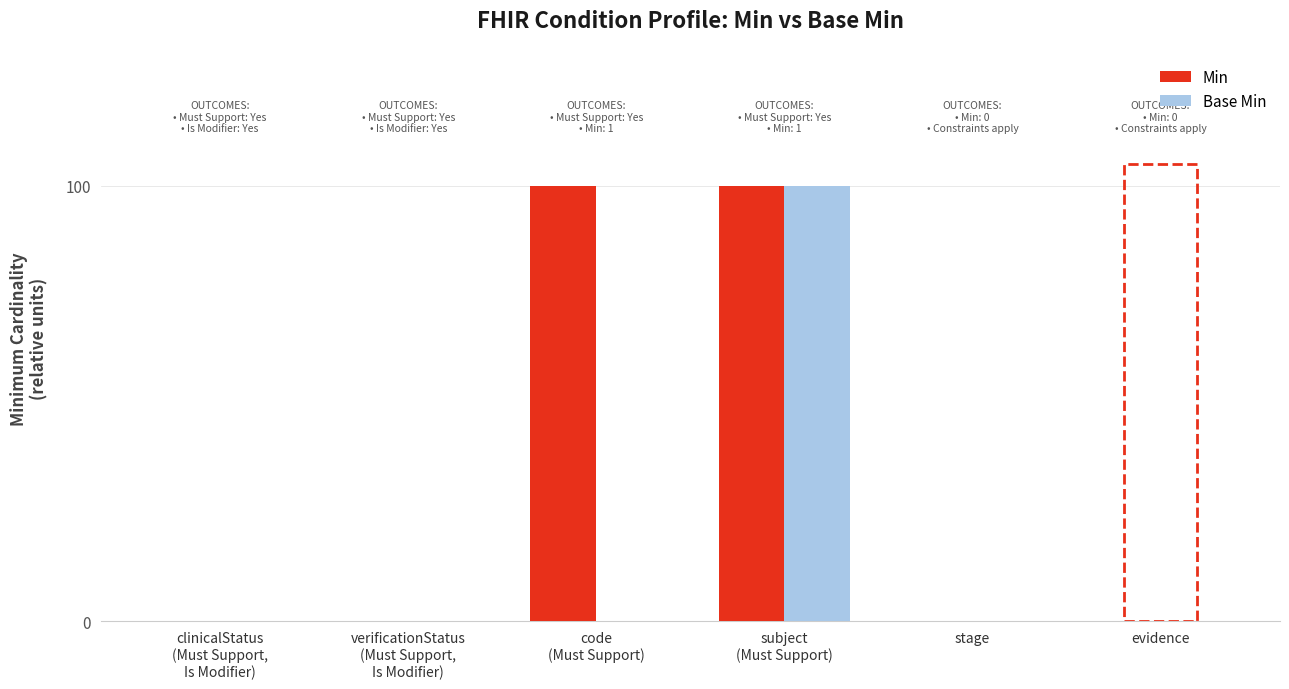

How many groups of bars are there?

6